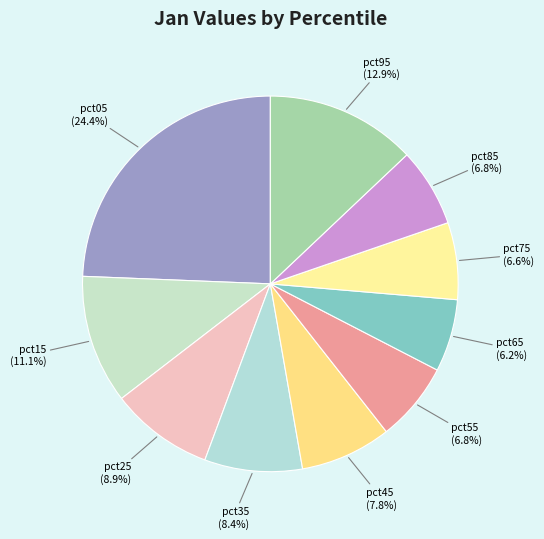

Which slice is the largest?

pct05